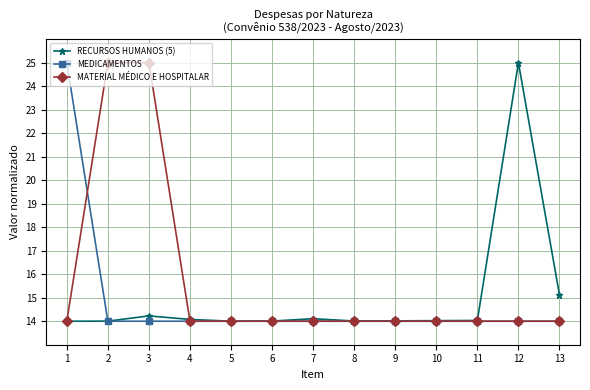

What is the spread (max minus min) of values at 1?

11.0